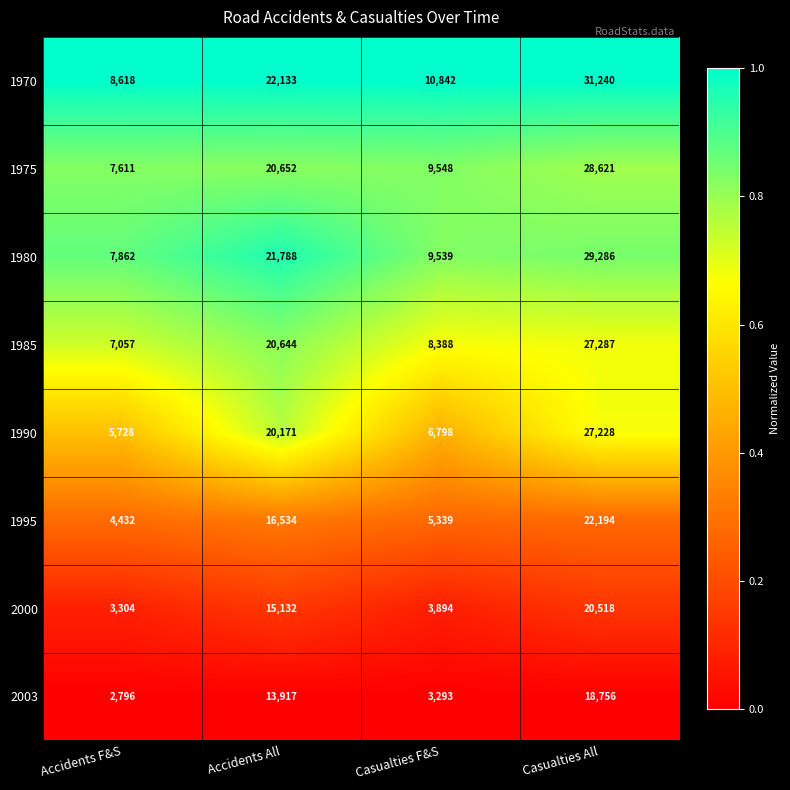

What is the spread (max minus min) of values at Casualties All?

12484